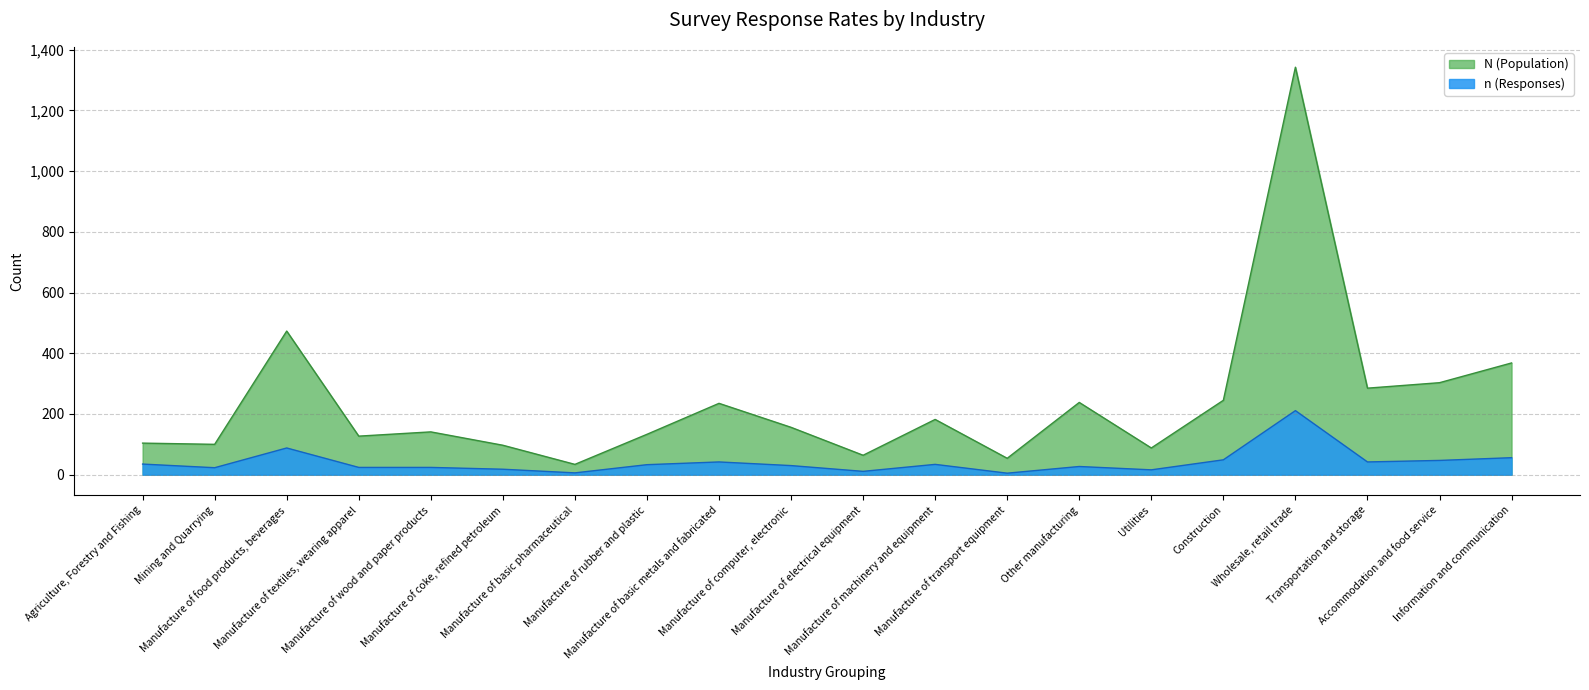

Rank the series by their average value, from lowest to highest.

n (Responses), N (Population)